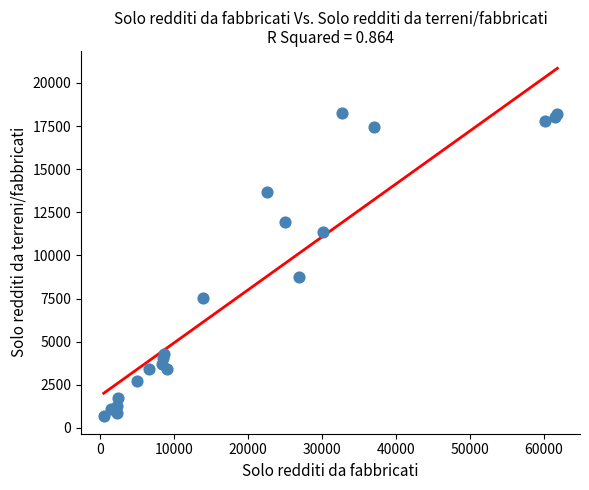

What Y value in the scatter plot is closest to 9457?

8765